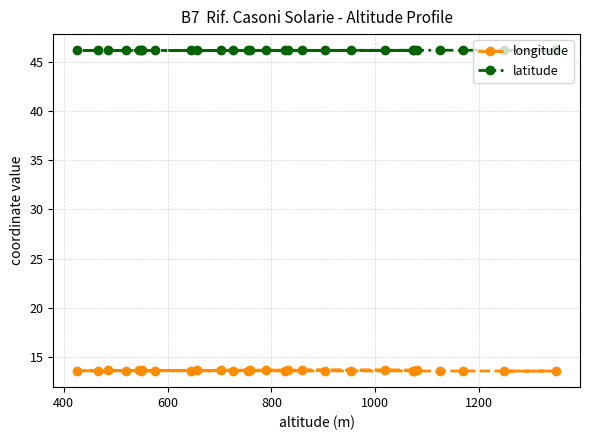

What is the value of the latitude point at the 11th from the left?

46.2